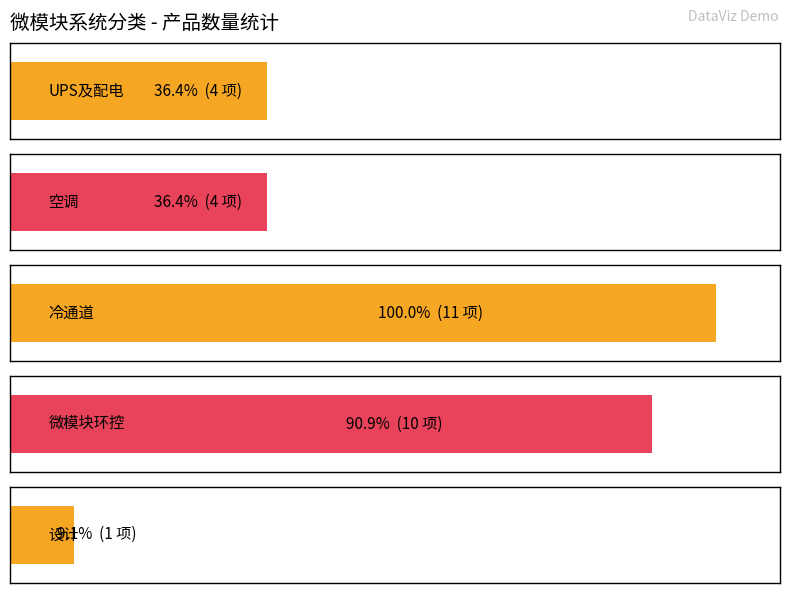

How many bars are there in total?

5